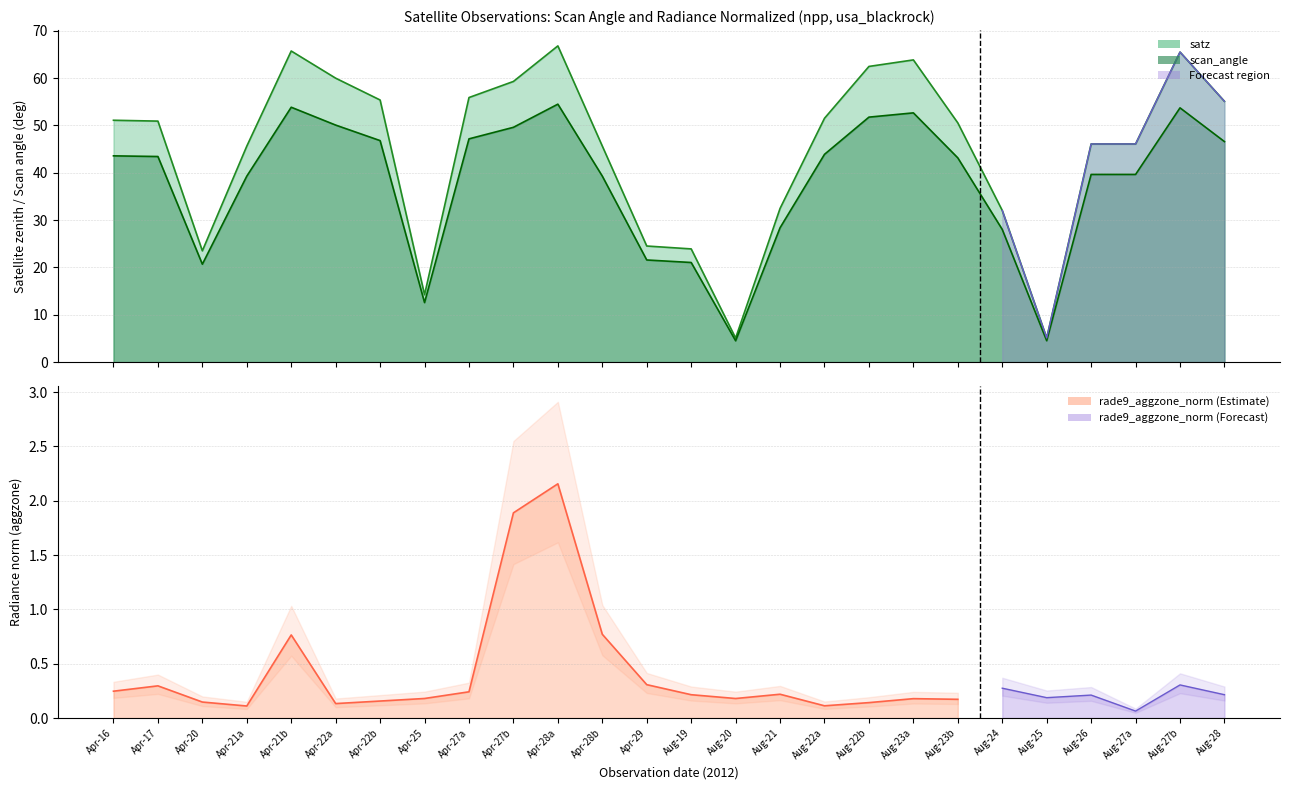

Between Apr-16 and Apr-22a, which series saw the biggest shift?

satz